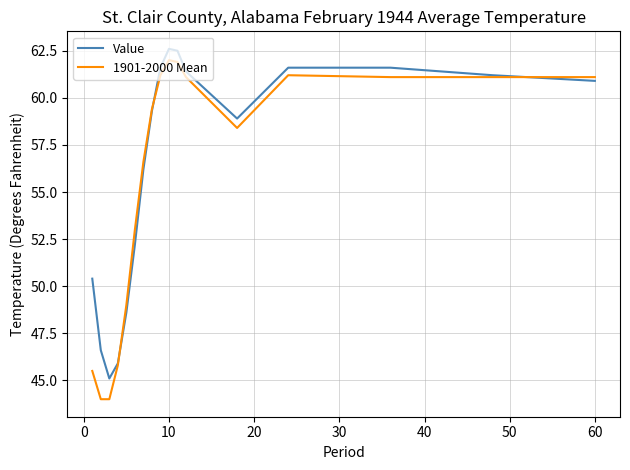

What is the greatest value displayed?

62.6